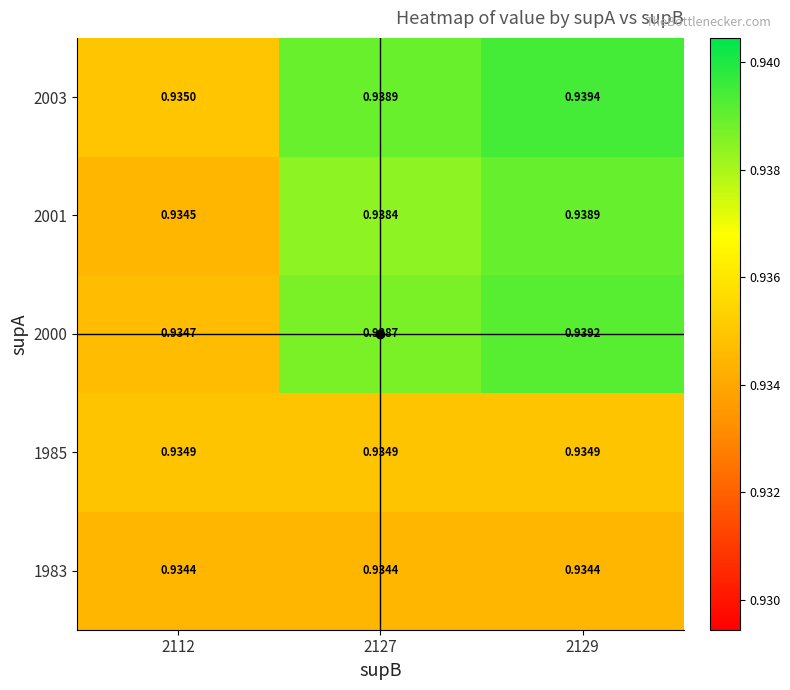

Is the value of 1985 at 2129 greater than the value of 1983 at 2127?

Yes